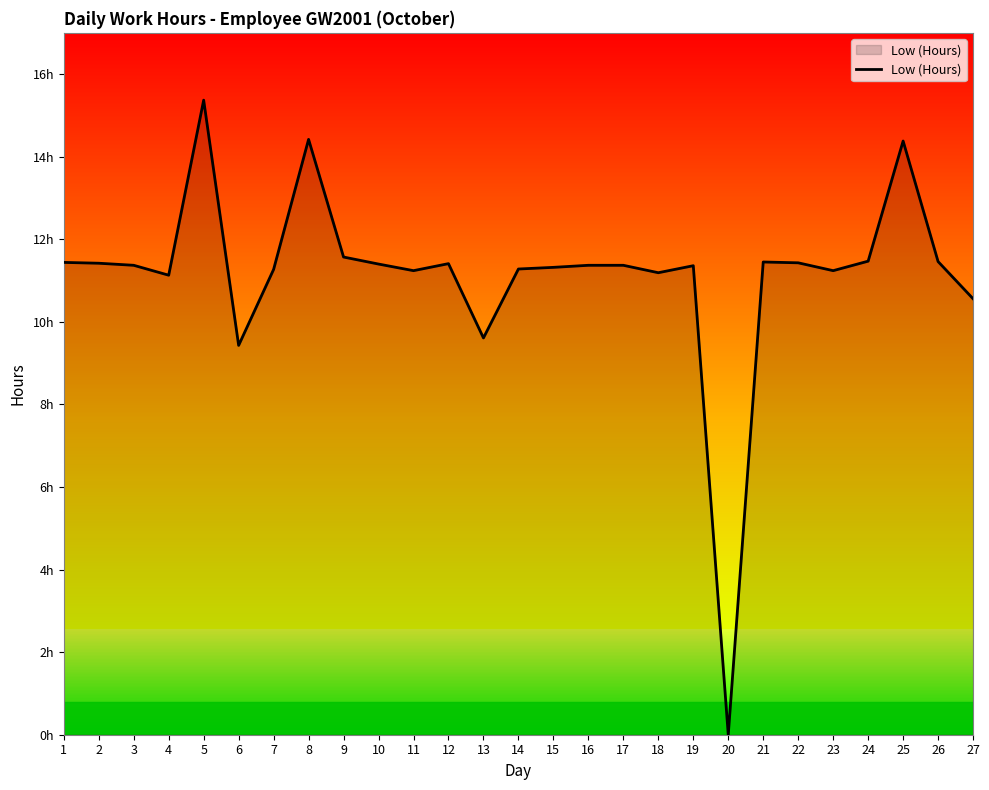

What is the difference between the values at 21 and 8?

3.0